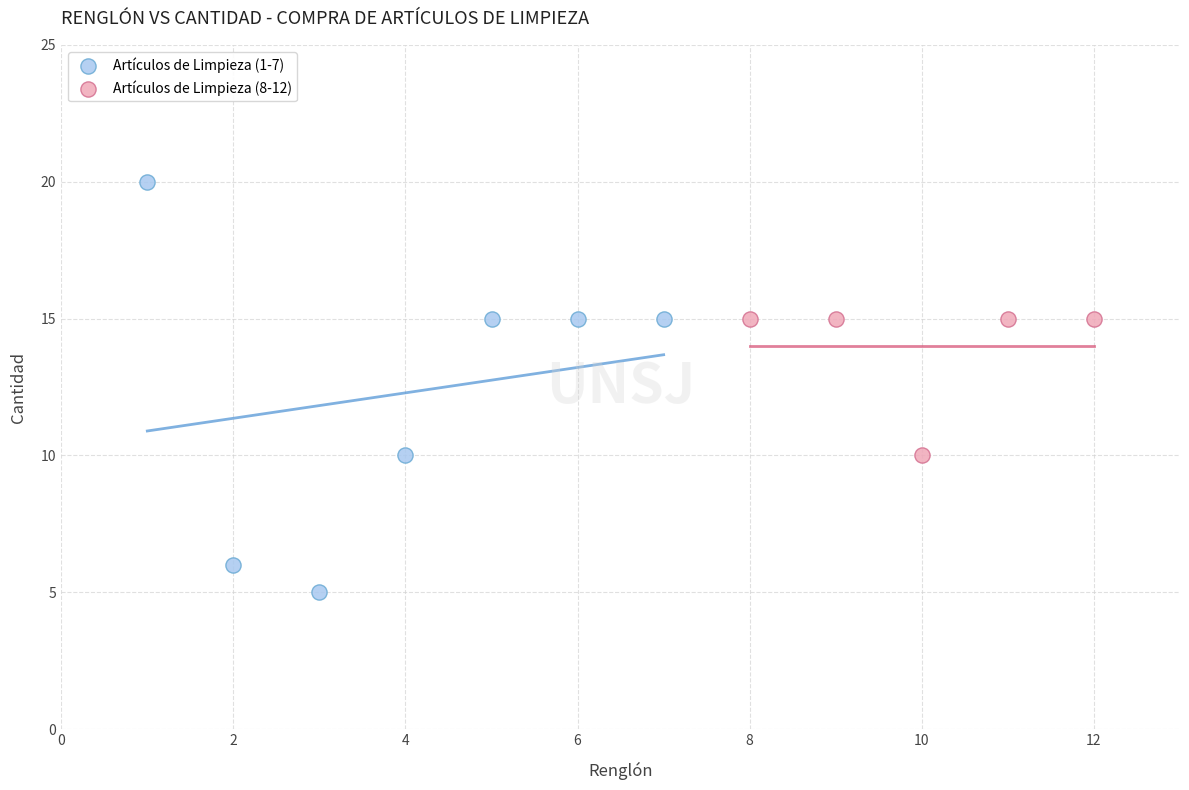

Which series contains the highest Y value?

Artículos de Limpieza (1-7)